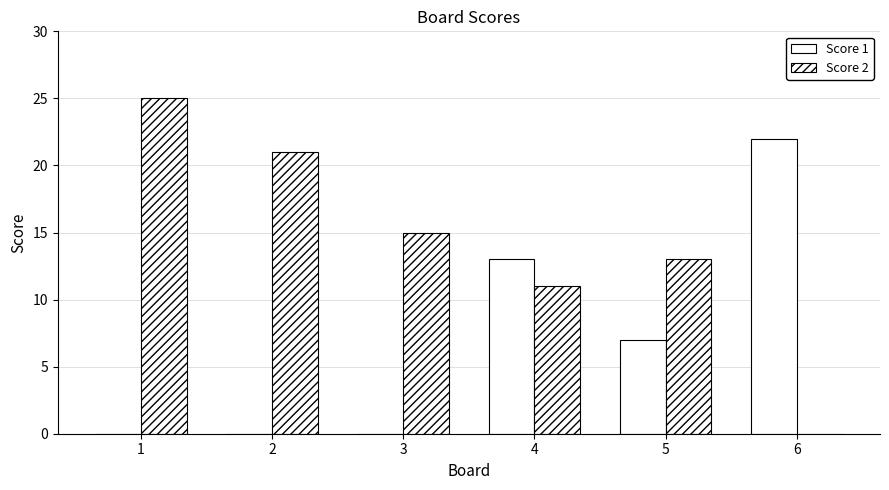

At which label is Score 2 closest to 12?

4